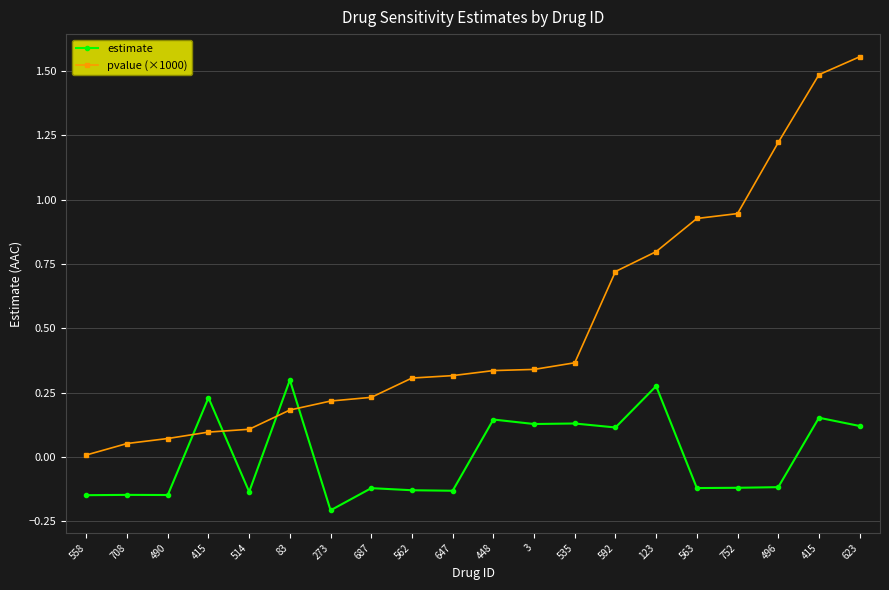

True or false: estimate and pvalue (×1000) cross at least once.

True